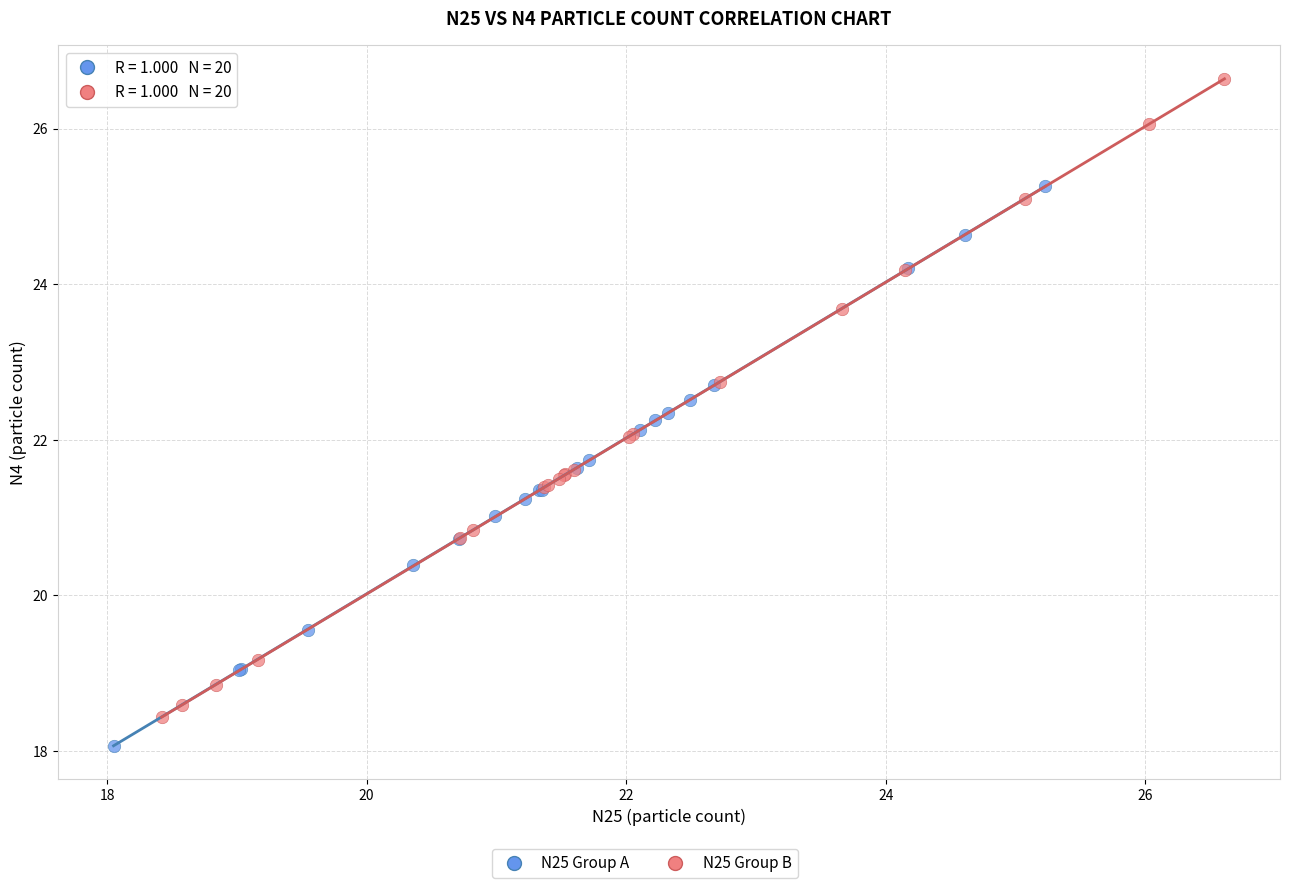

Which series has the widest spread of Y values?

N25 Group B